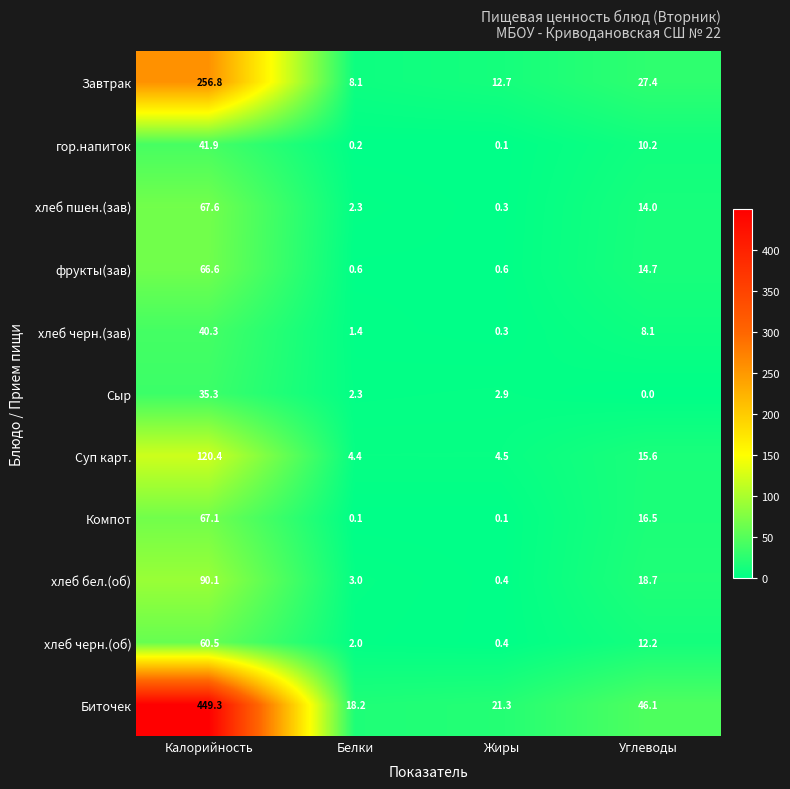

Is it true that хлеб бел.(об) equals 18.7 at Углеводы?

True